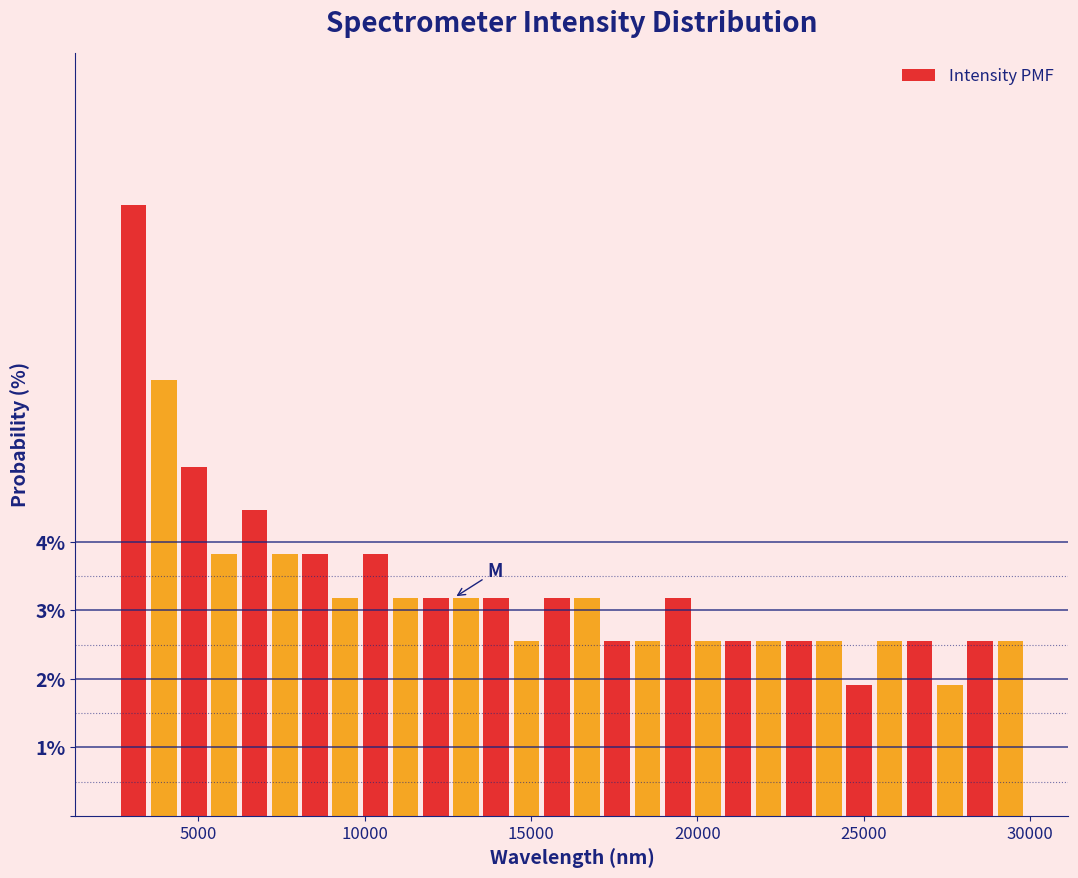

Read against the x-axis, roughly where is the centre of the tallest bar?

3000